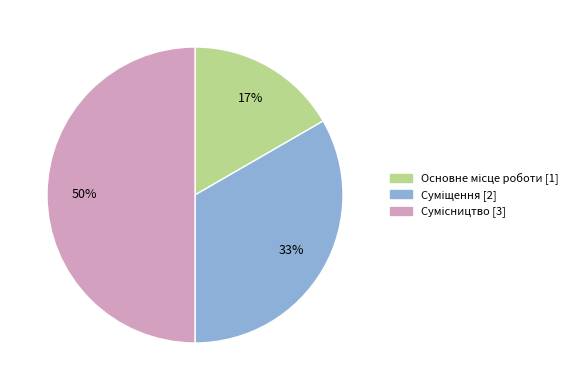

To the nearest percent, what is the average slice percentage?

33%